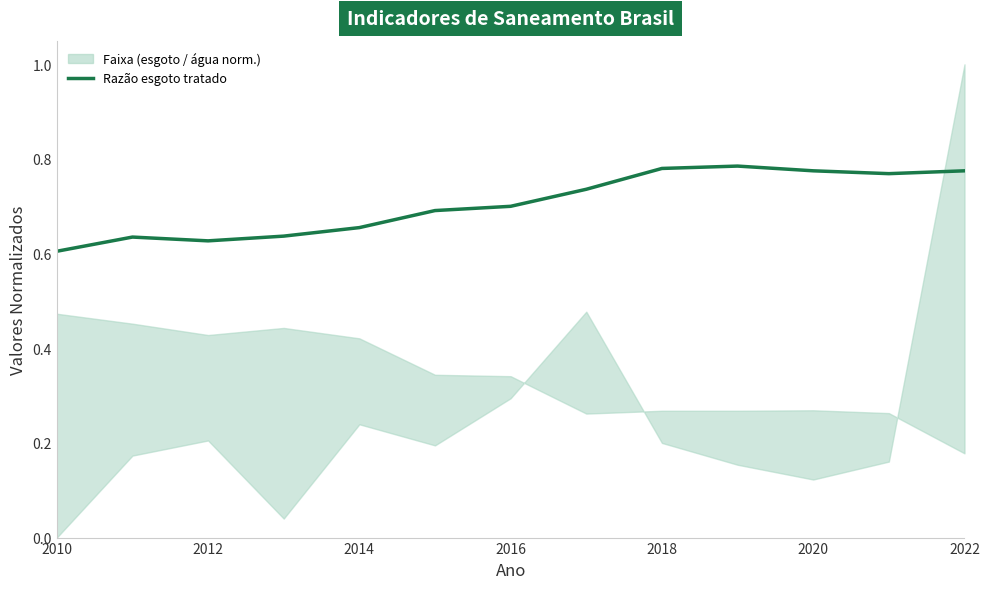

Is it true that the value at 2022 is 0.8?

True